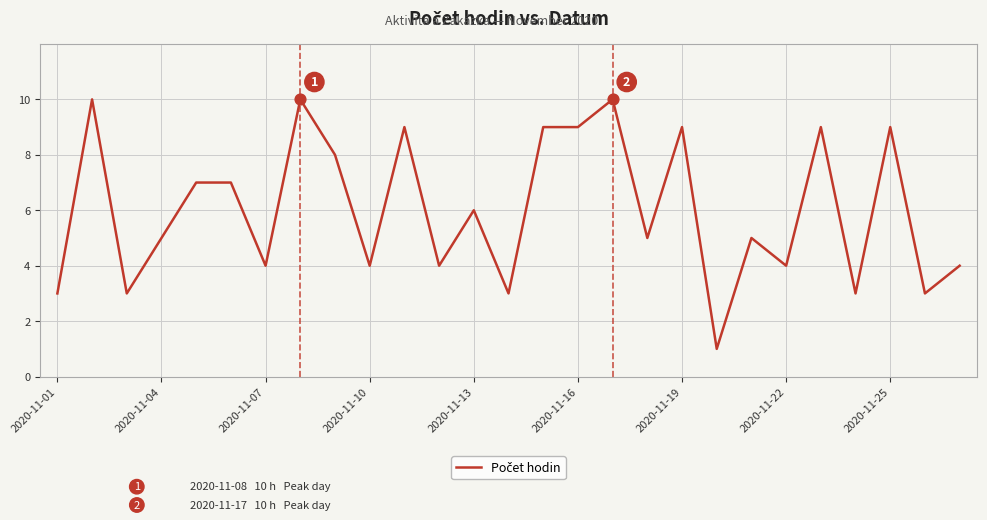

What is the difference between the maximum and minimum values?

9